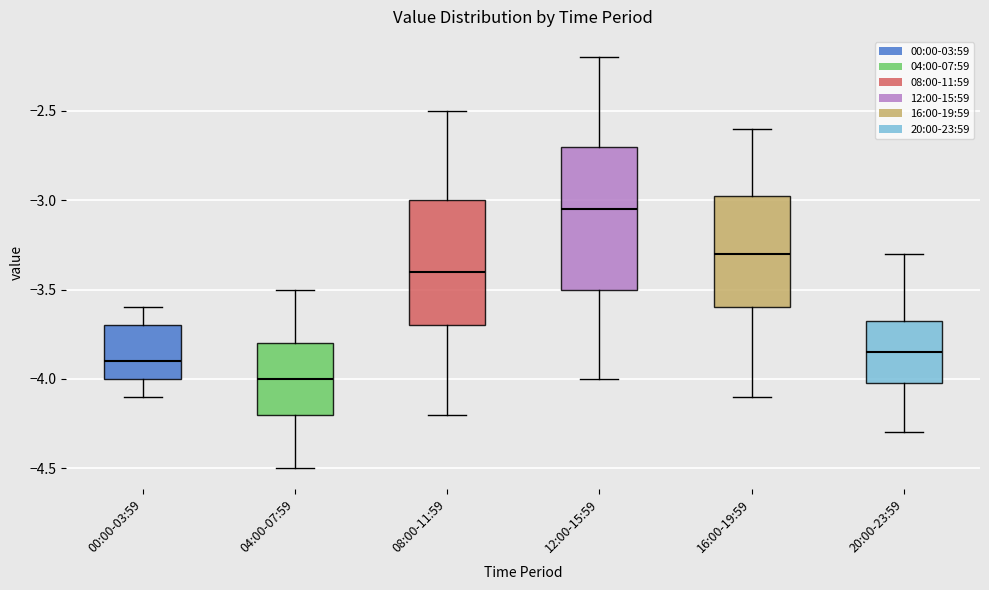

Which box is the tallest, from its lower edge to its upper edge?

12:00-15:59